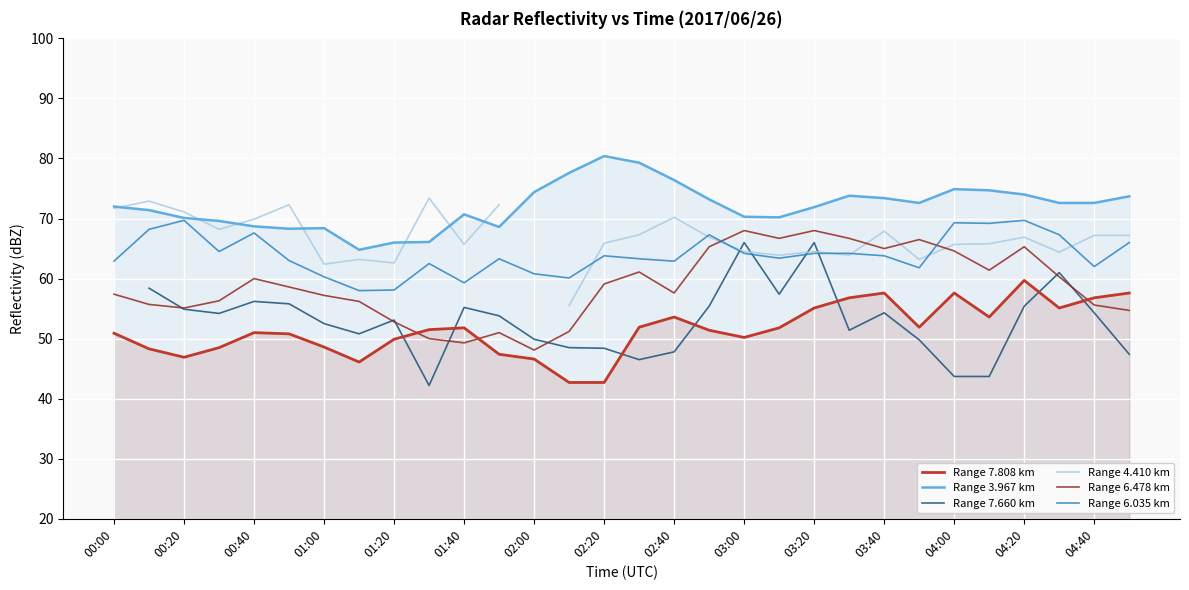

True or false: Range 3.967 km and Range 6.035 km cross at least once.

False